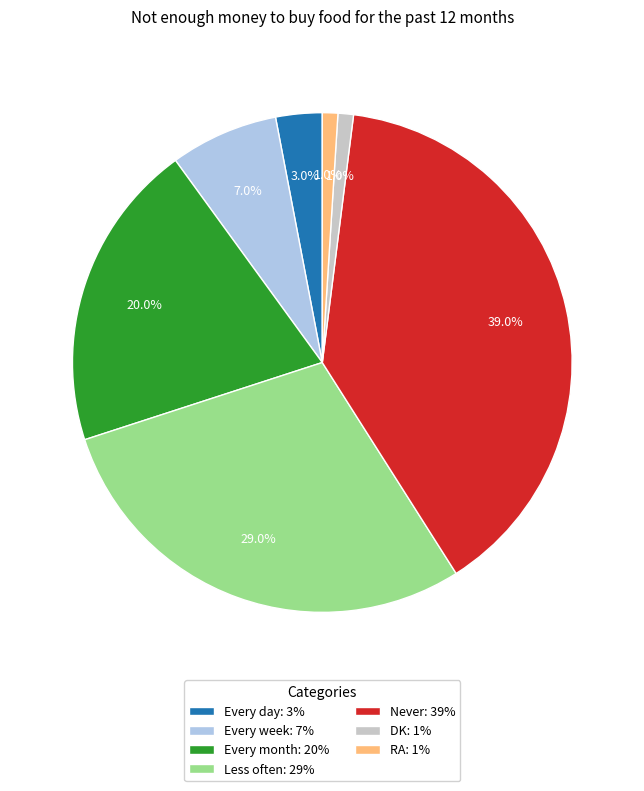

How many segments does this pie chart have?

7